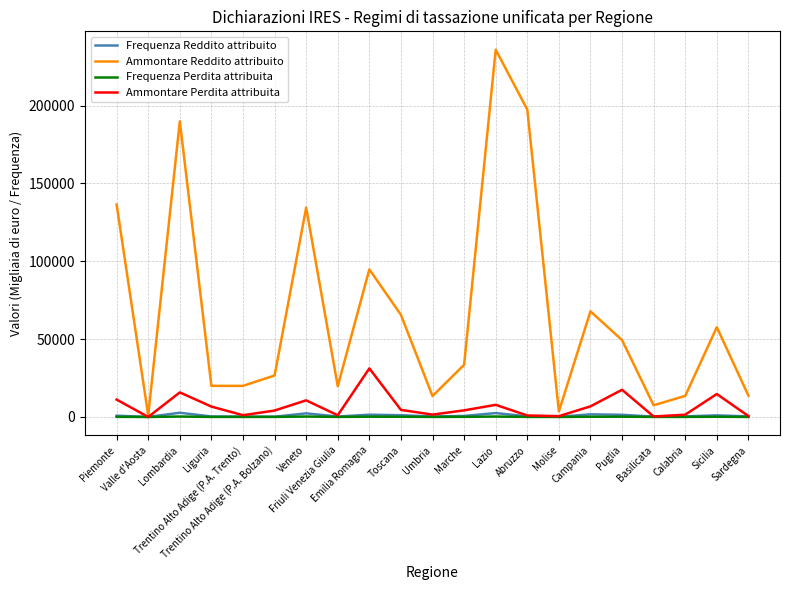

What is the greatest value displayed?

235913